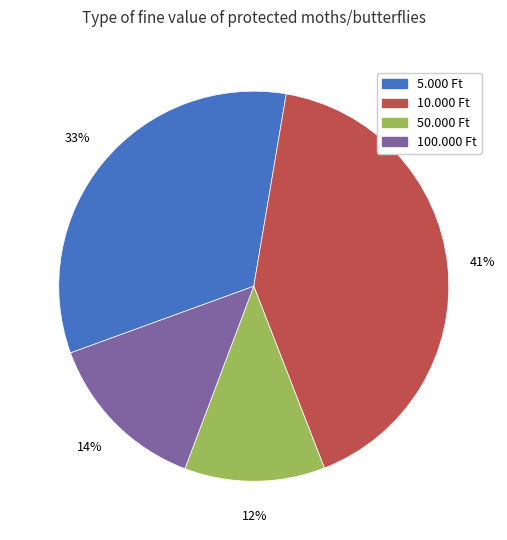

To the nearest percent, what percentage of the pie is 5.000 Ft?

33%